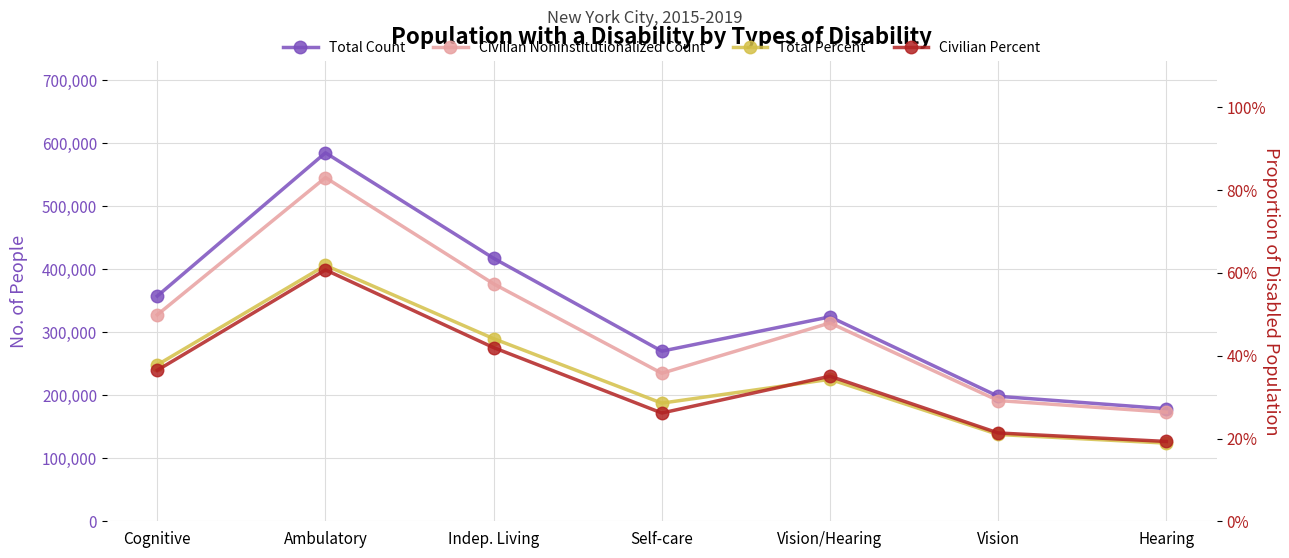

List the labels in order of Civilian Noninstitutionalized Count value, largest first.

Ambulatory, Indep. Living, Cognitive, Vision/Hearing, Self-care, Vision, Hearing